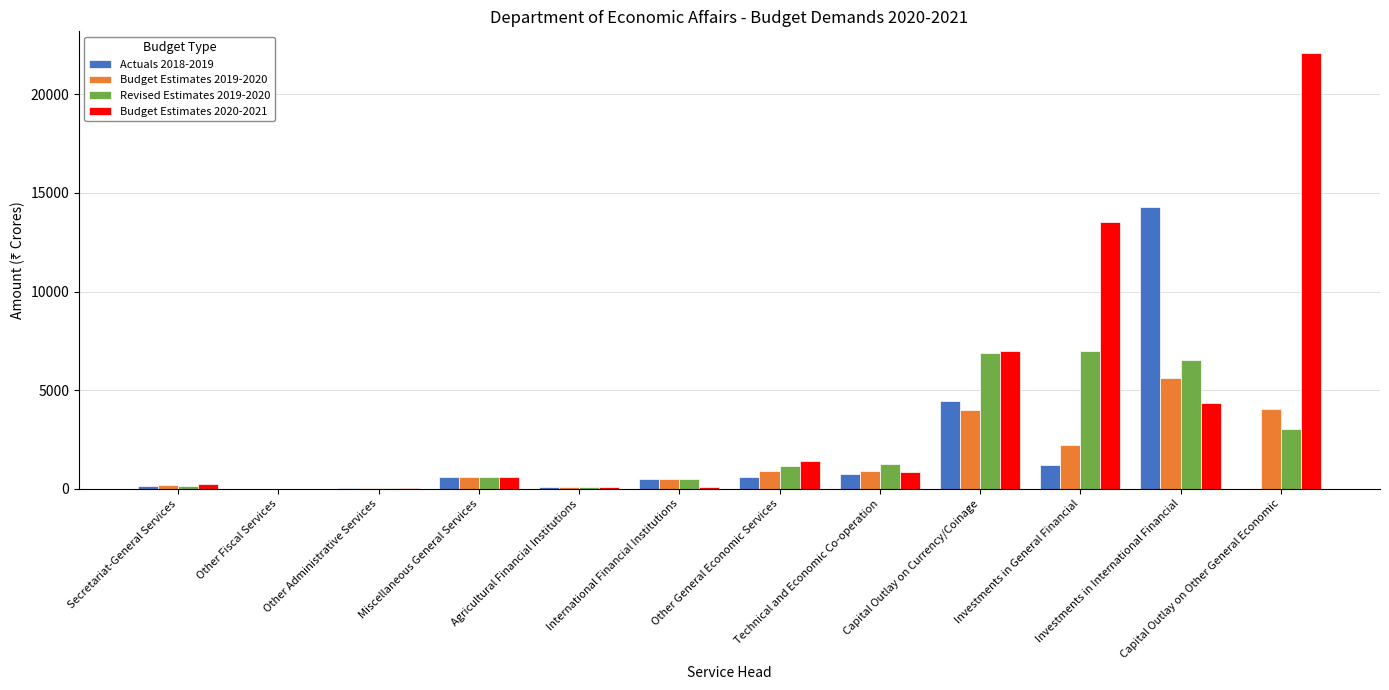

What is the sum of all Budget Estimates 2019-2020 values?

19094.6